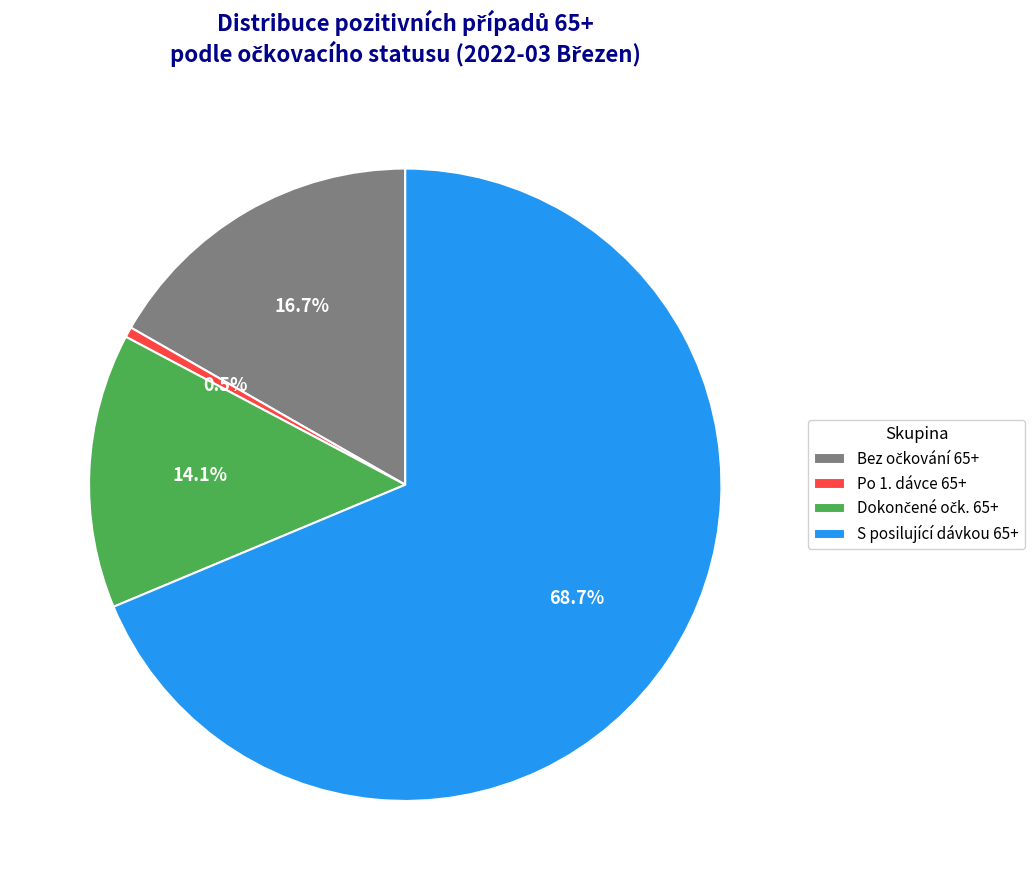

Which category has the smallest portion of the pie?

Po 1. dávce 65+